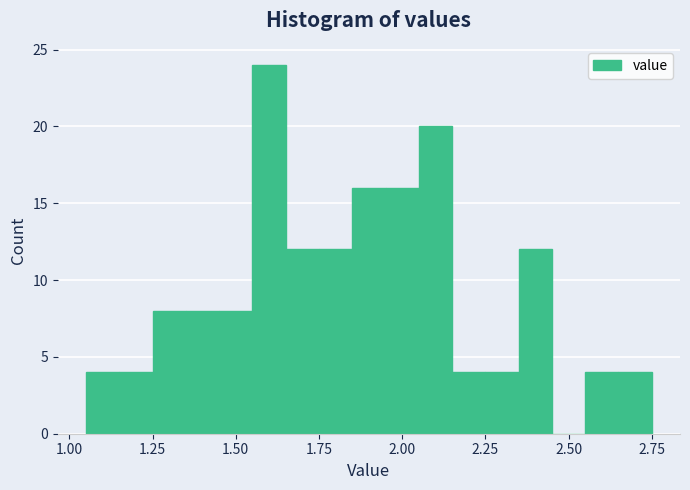

Around what value on the x-axis is the tallest bar? Give the approximate position of its centre, as read against the axis.

1.60